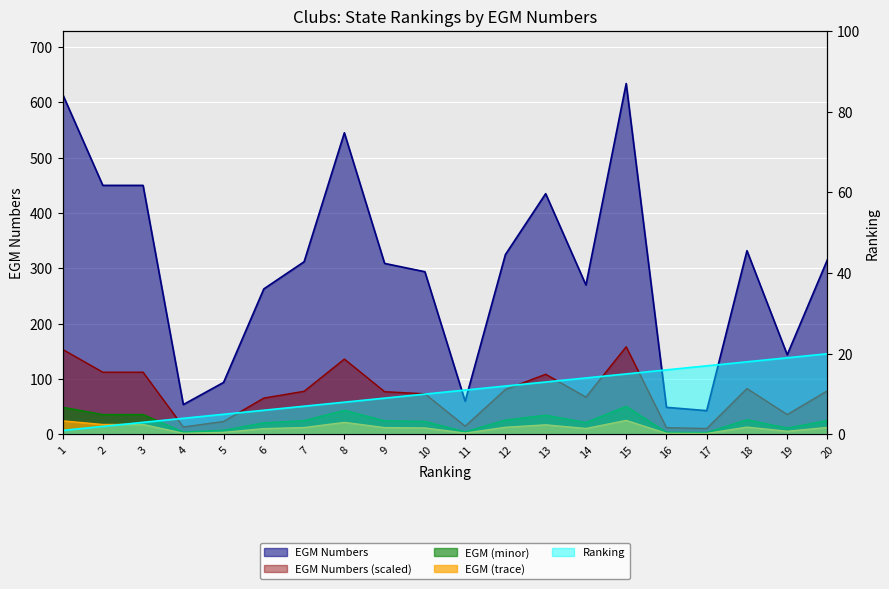

What is the value of the Ranking point at the 11th from the left?

11